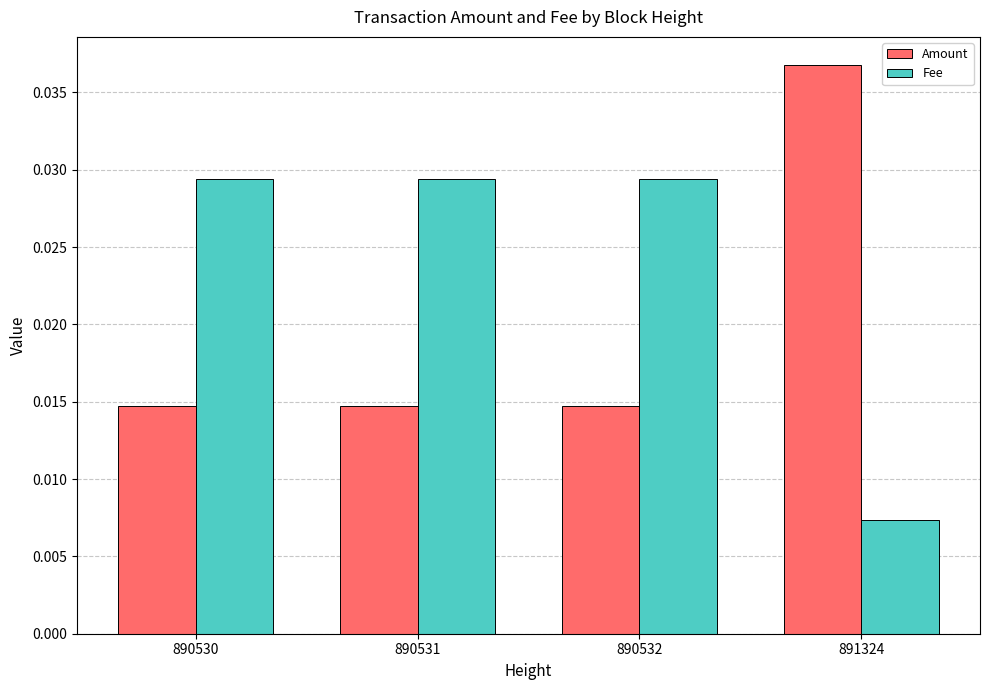

Which label corresponds to the smallest value in the chart?

891324